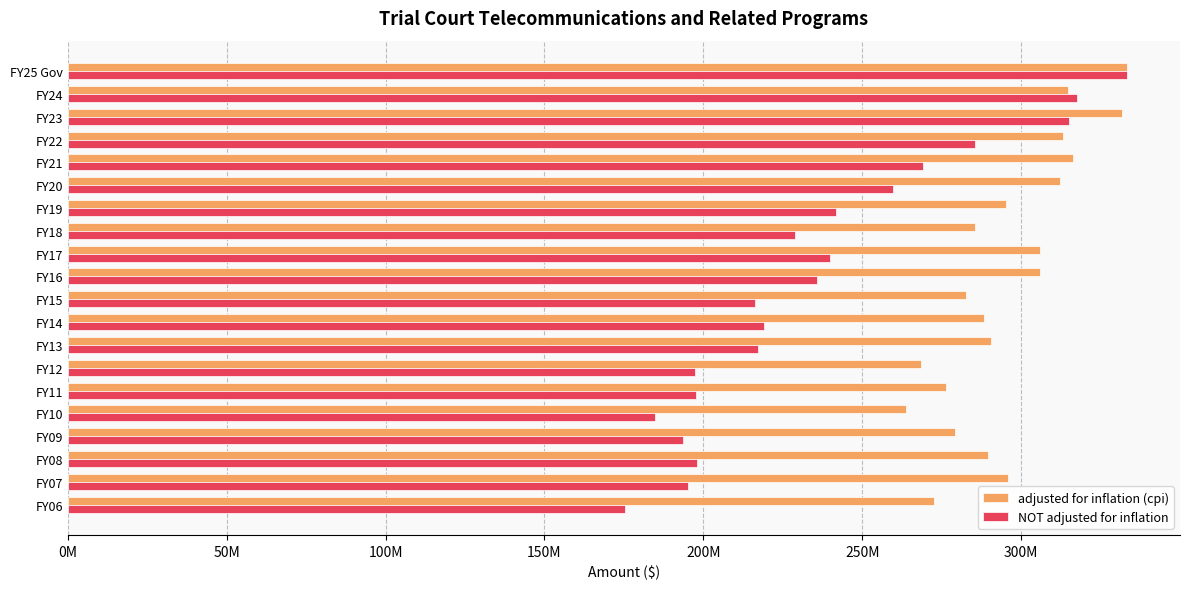

What are all the series names shown in the legend?

adjusted for inflation (cpi), NOT adjusted for inflation